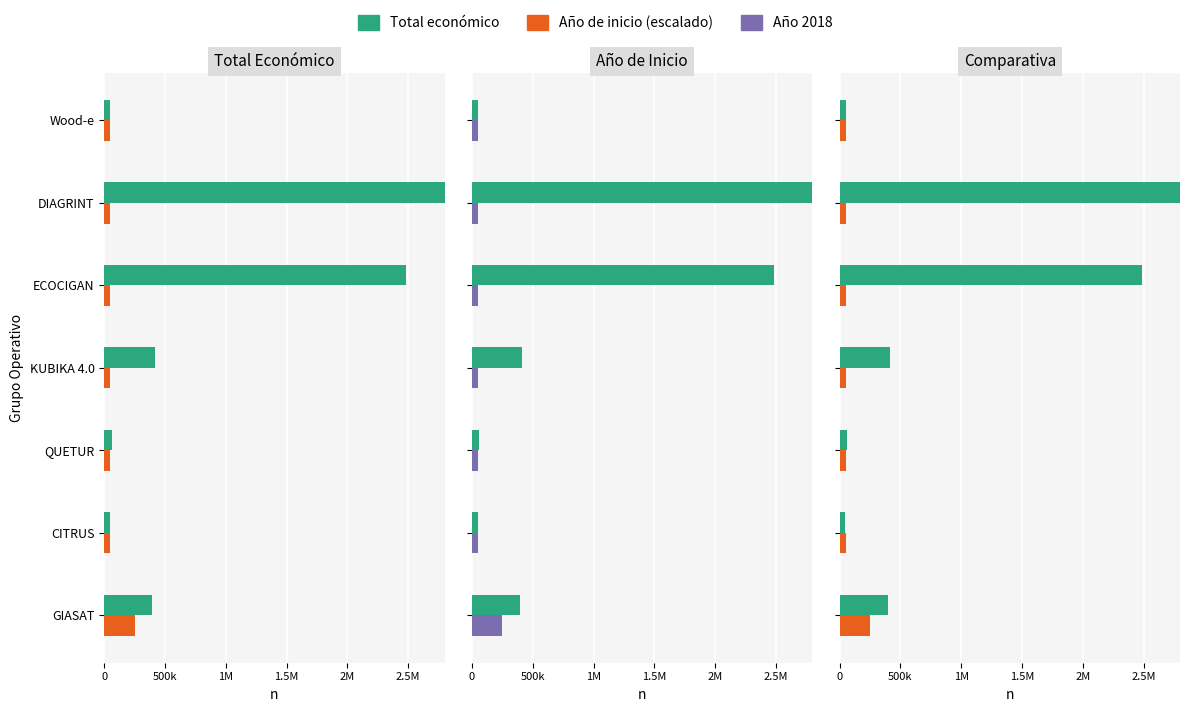

At how many categories does at least one series exceed 2268916?

2